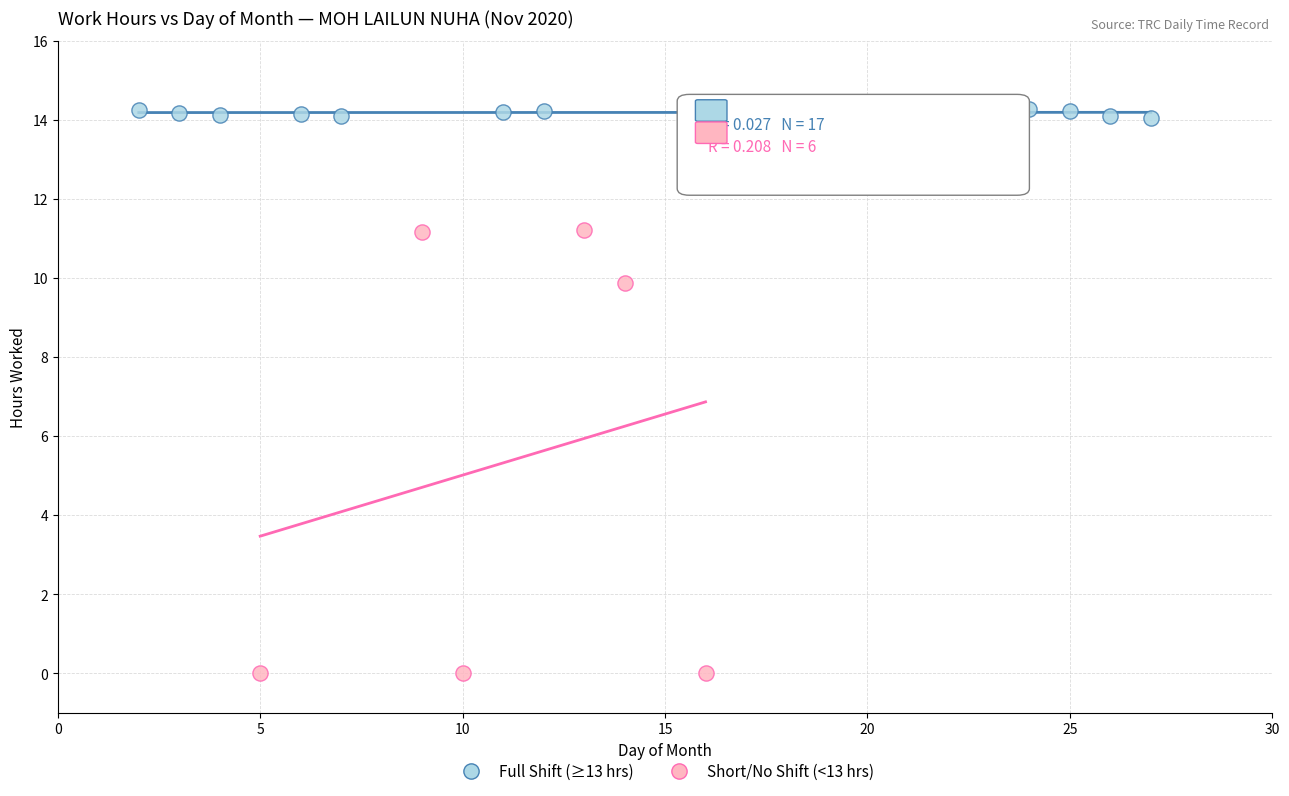

Which series contains the lowest Y value?

Short/No Shift (<13 hrs)